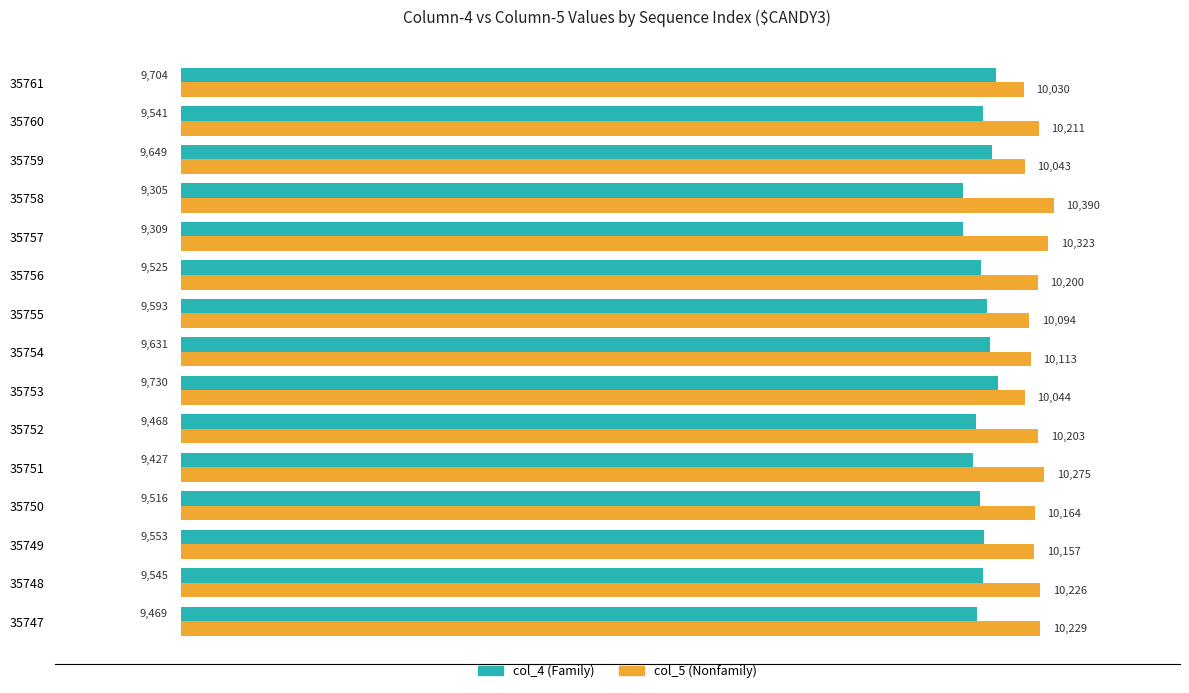

What is the spread (max minus min) of values at 35753?

314